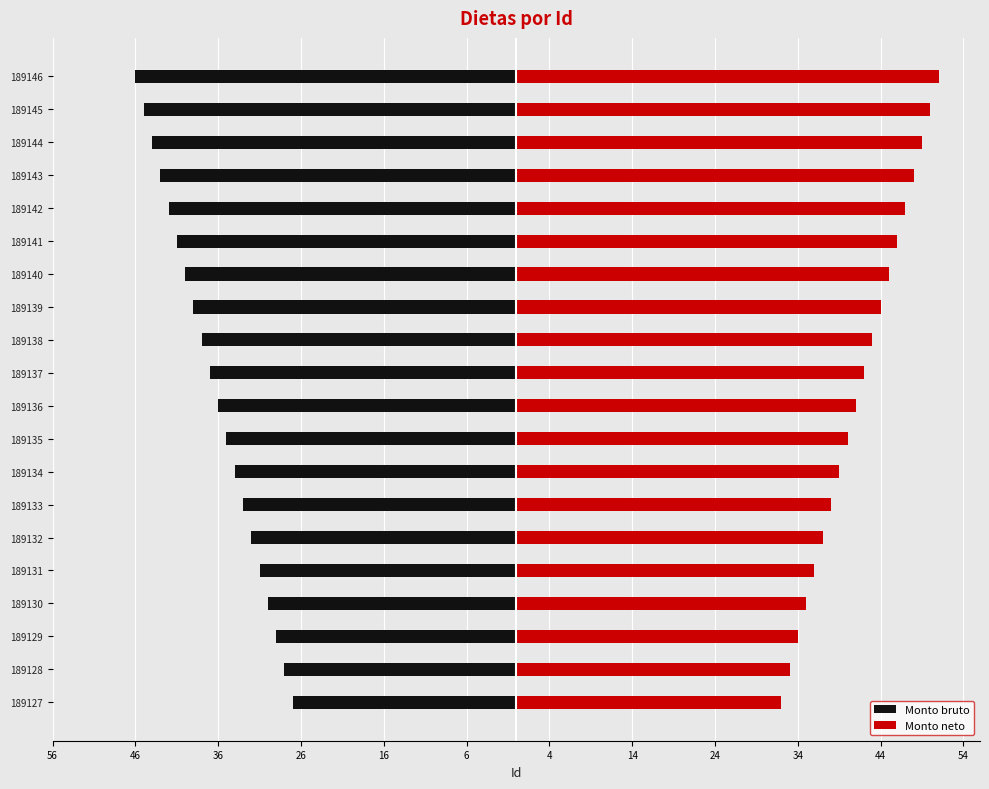

The value of Monto neto at 189140 is 45. True or false?

True